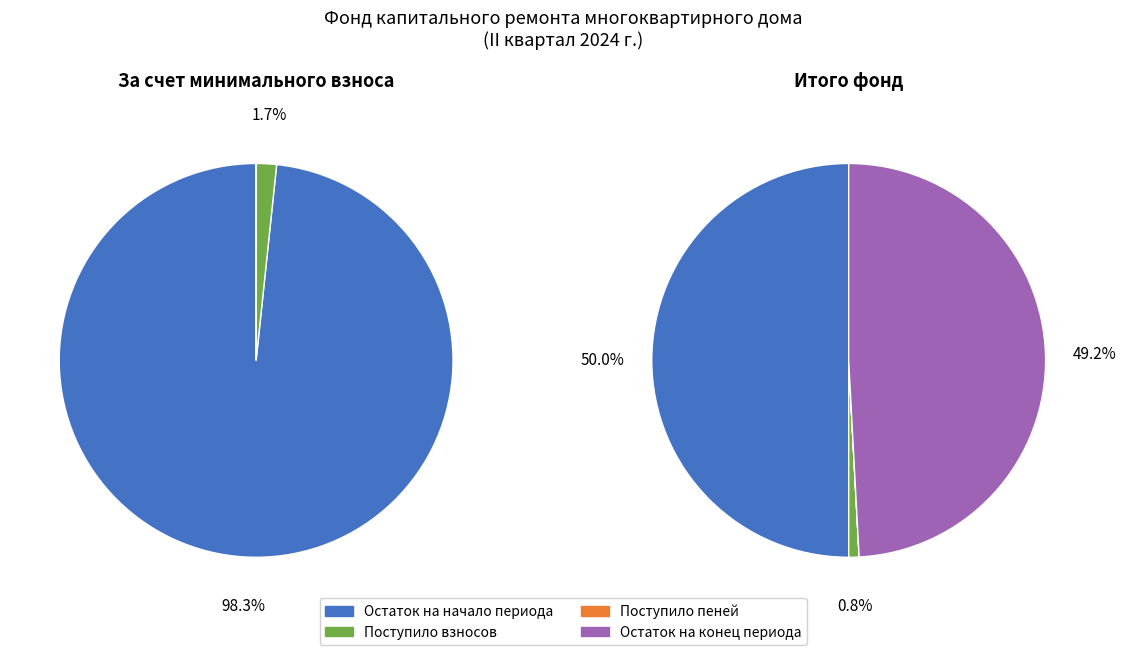

What is the total percentage of Остаток на начало периода and Остаток на конец периода?

99.2%